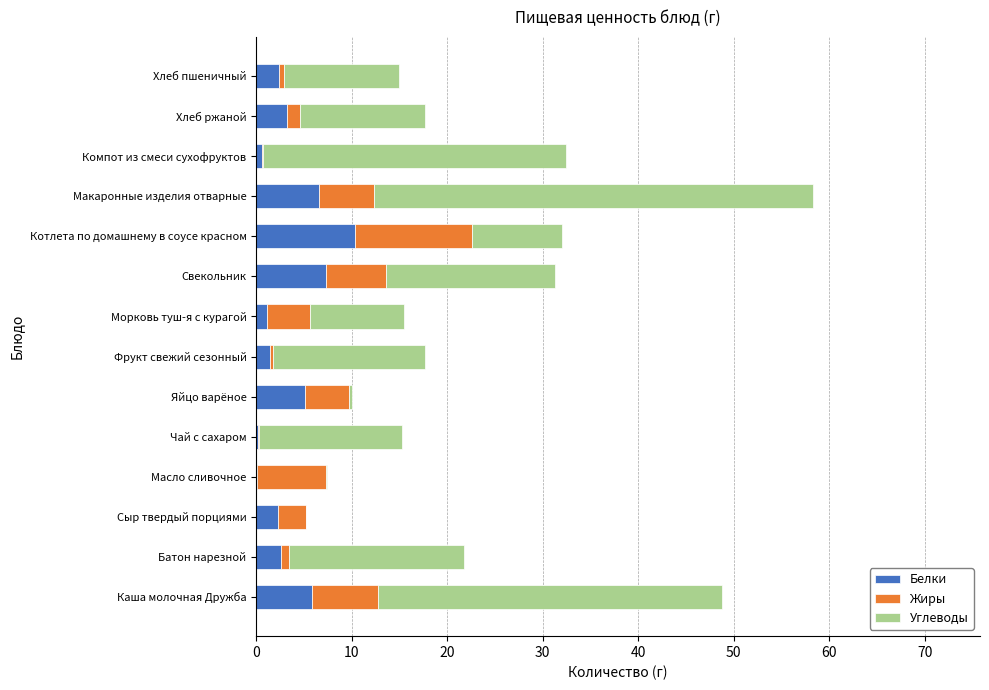

At which label does Белки reach its peak?

Котлета по домашнему в соусе красном